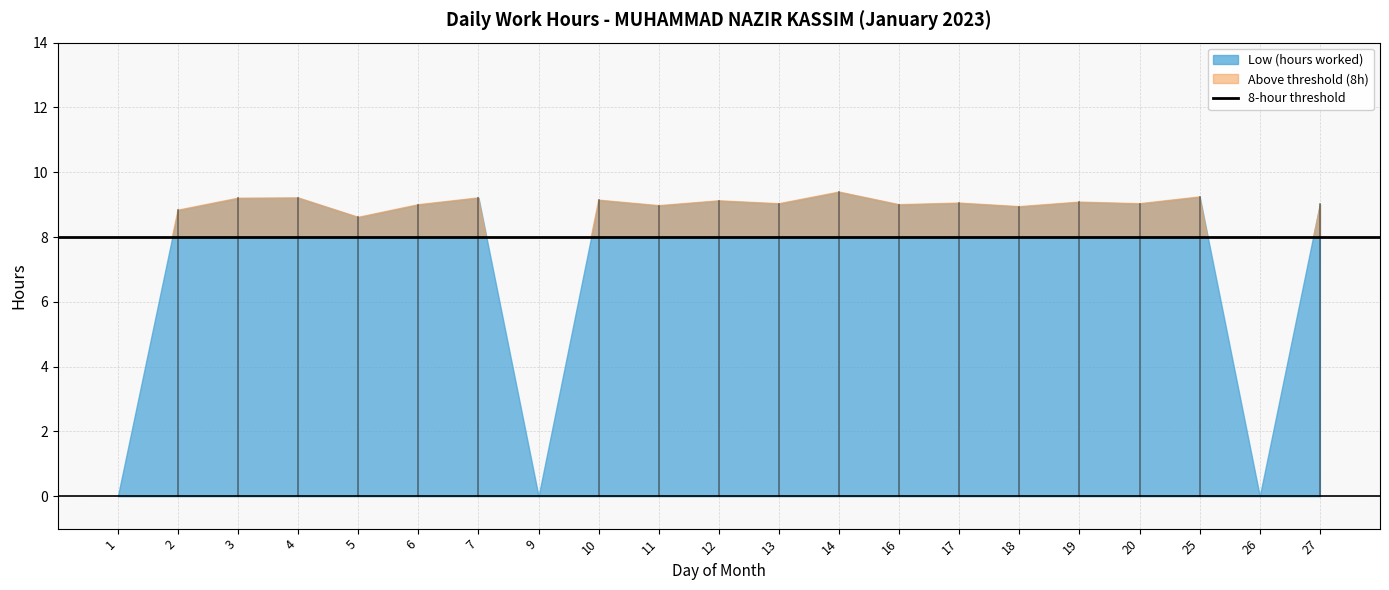

At how many categories does at least one series exceed 5?

18